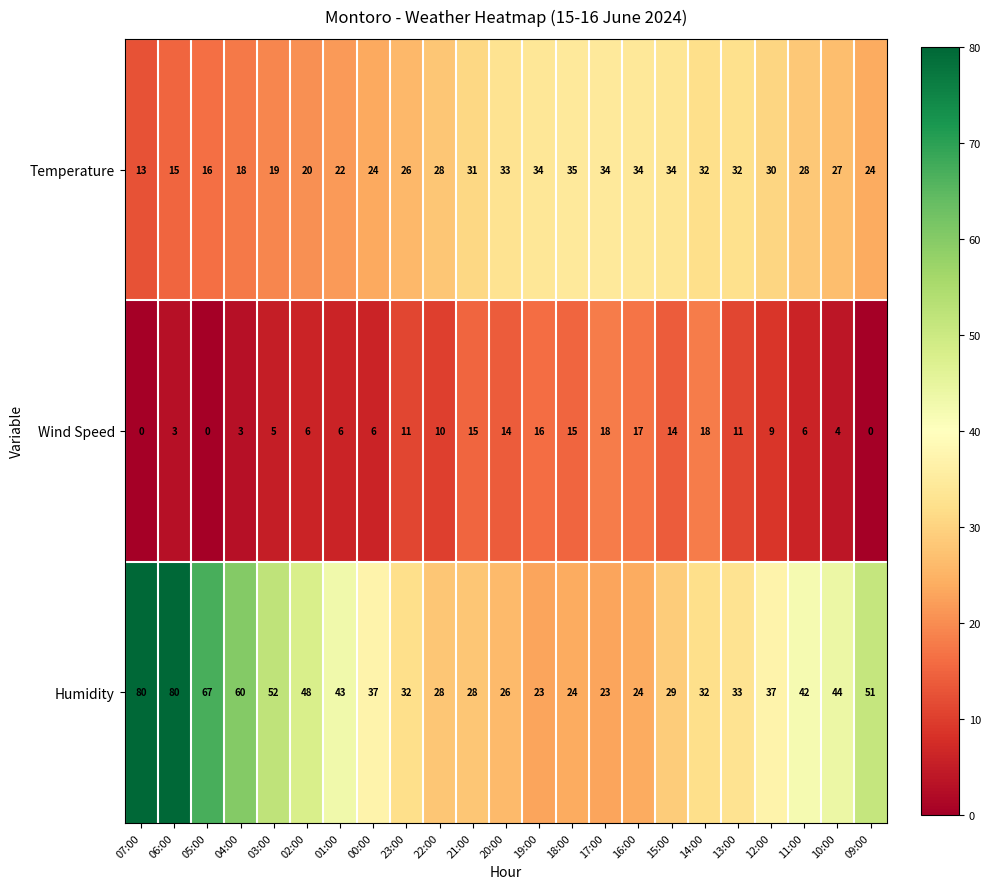

Rank the series by their maximum value, from highest to lowest.

Humidity, Temperature, Wind Speed